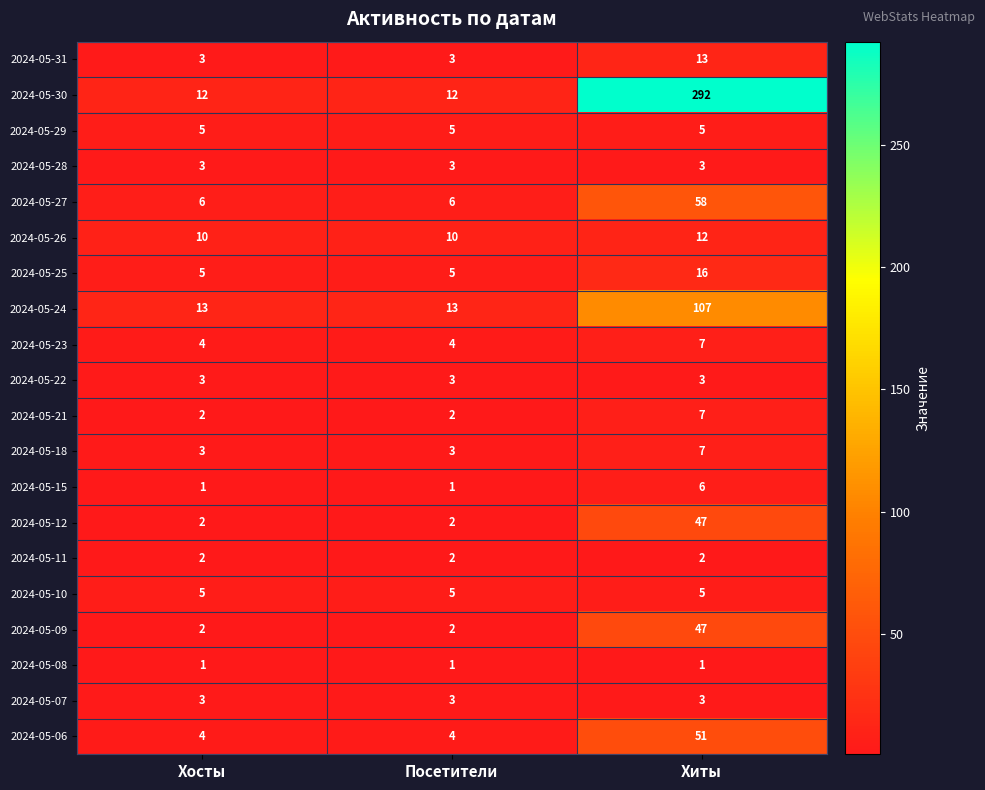

Which series has the widest spread of values?

2024-05-30